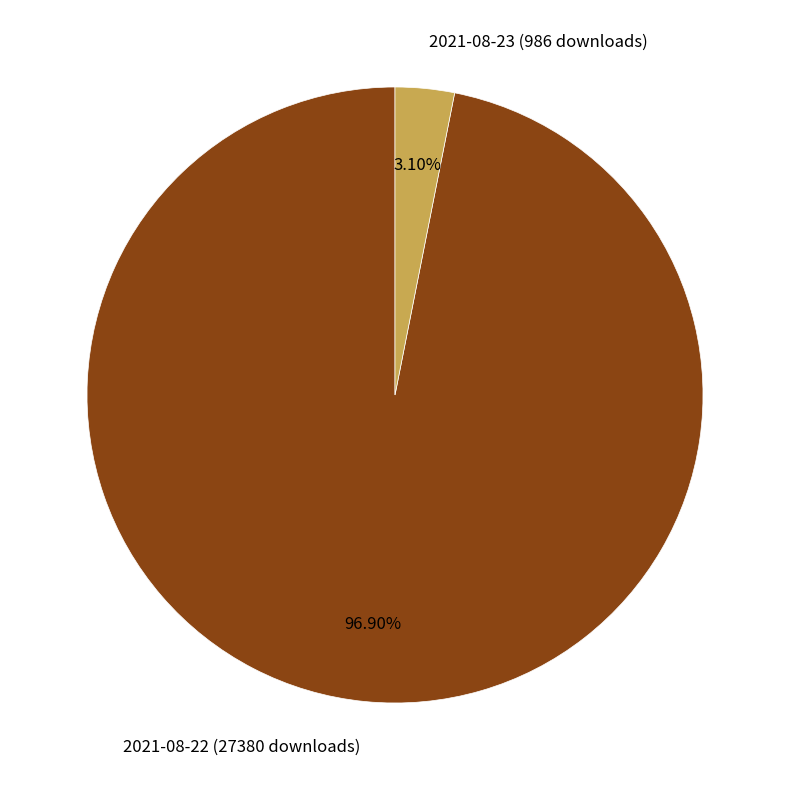

What is the smallest slice in the pie chart?

2021-08-23 (986 downloads)